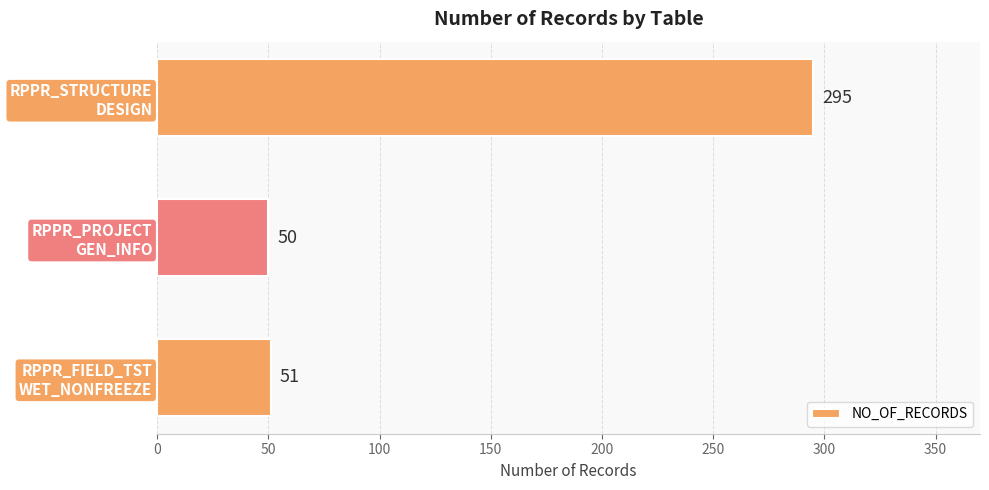

What is the sum of all values?

396